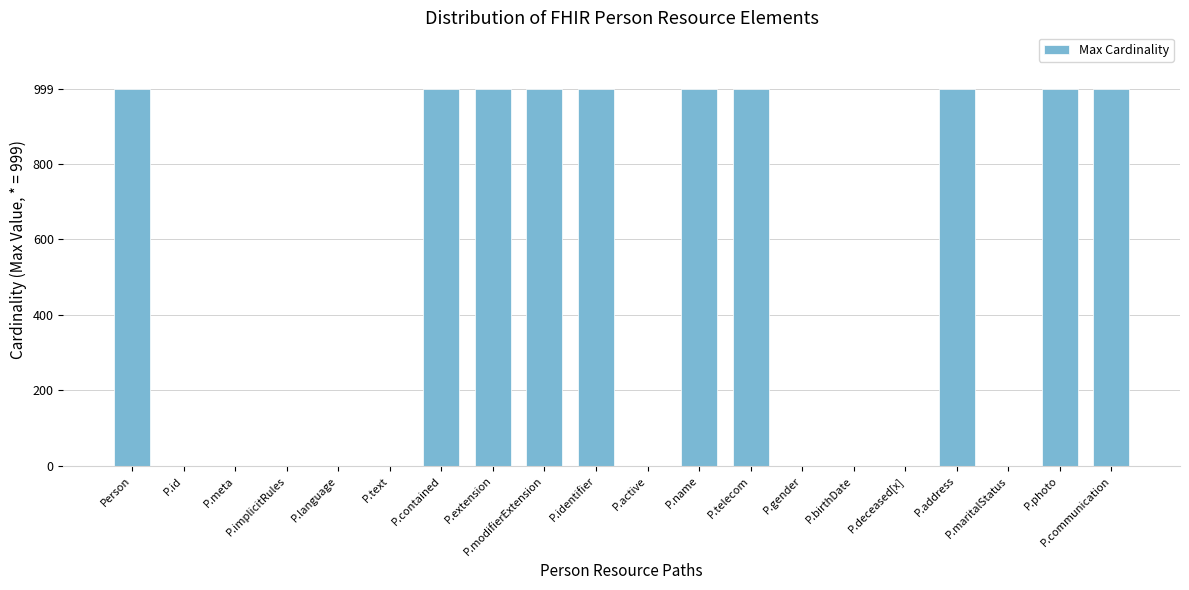

How many values are between 1 and 999?

20